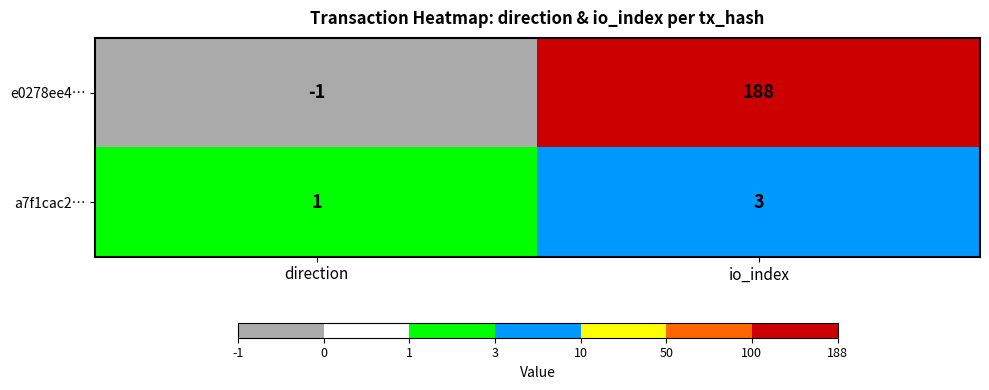

Reading left to right, what are all the values shown in this chart?

e0278ee4…: direction=-1	io_index=188
a7f1cac2…: direction=1	io_index=3